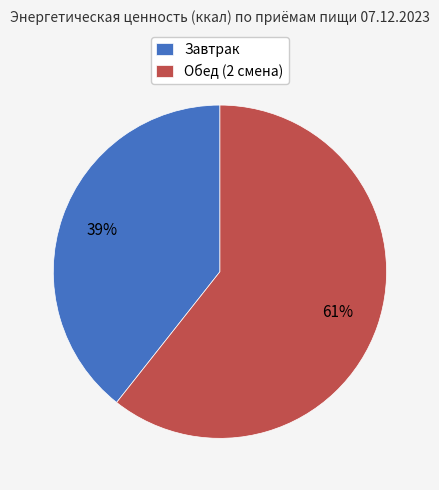

To the nearest percent, what is the combined percentage of Завтрак and Обед (2 смена)?

100%